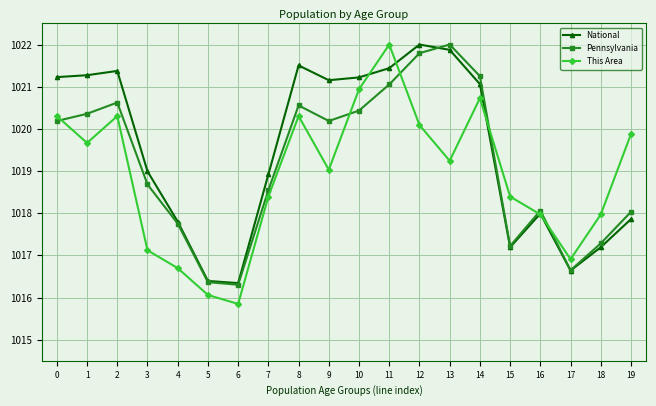

Is this an area chart (filled region under the line)?

No